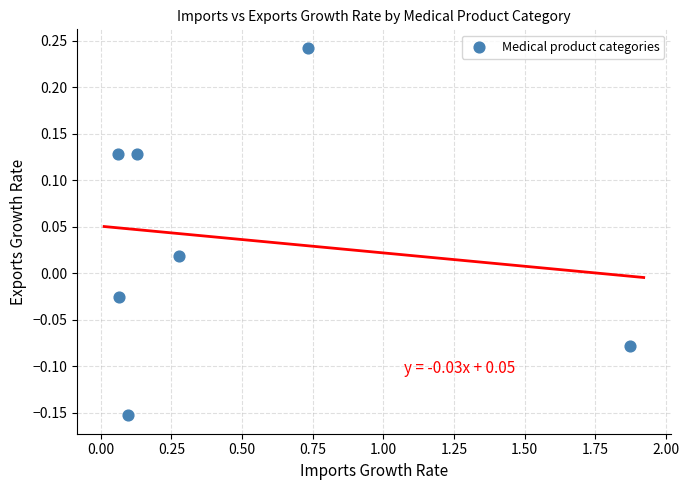

What is the range of Y values (max minus min)?

0.4